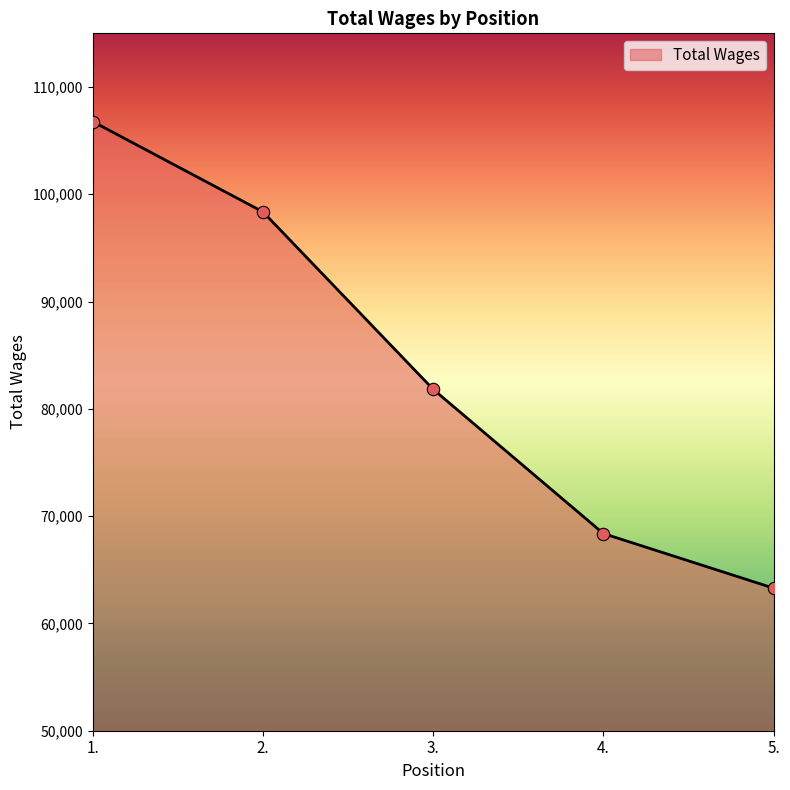

What is the change in value from 3. to 5.?

-18538